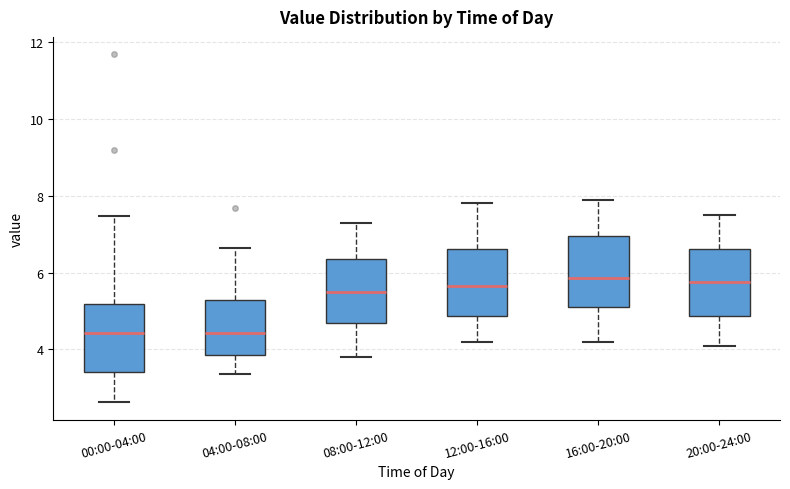

Reading left to right, transcribe this box plot: for each box, give where its median line is, the range the box spans, and where its two whiskers end, as read against the y-axis. The values are not printed on the chart, so give them approximately, as read against the axis.

00:00-04:00: median 4.4, box 3.4 to 5.2, whiskers 2.6 to 7.4
04:00-08:00: median 4.4, box 3.8 to 5.2, whiskers 3.4 to 6.6
08:00-12:00: median 5.6, box 4.6 to 6.4, whiskers 3.8 to 7.4
12:00-16:00: median 5.6, box 4.8 to 6.6, whiskers 4.2 to 7.8
16:00-20:00: median 5.8, box 5.2 to 7.0, whiskers 4.2 to 8.0
20:00-24:00: median 5.8, box 4.8 to 6.6, whiskers 4.2 to 7.6